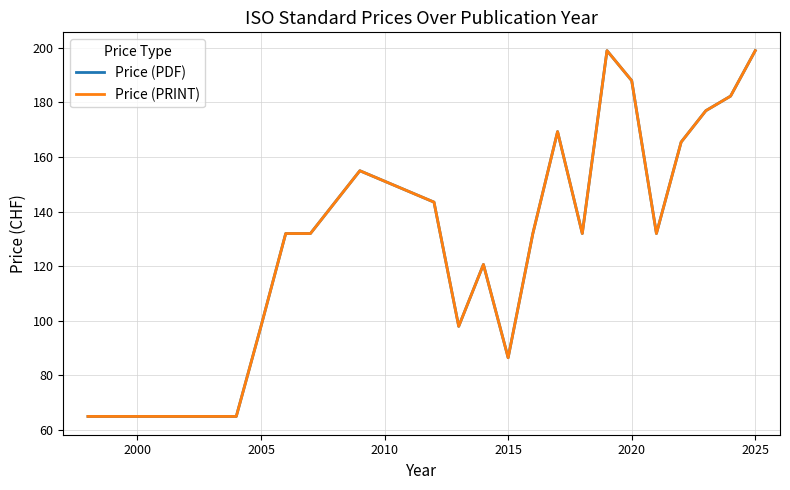

What is the maximum value for Price (PRINT)?

199.0